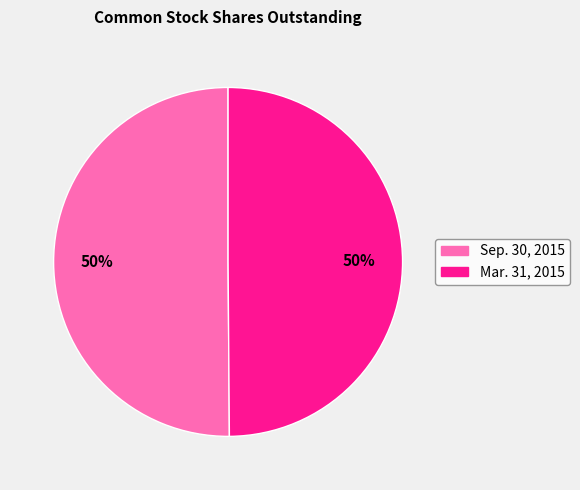

To the nearest percent, what is the average slice percentage?

50%